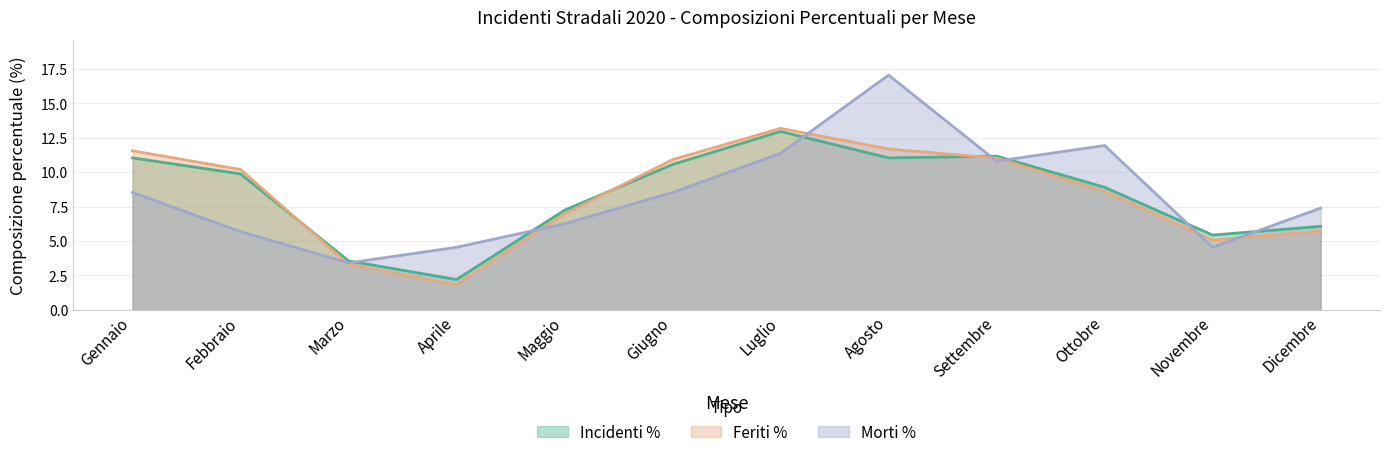

Where is Feriti % nearest to the value 7?

Maggio